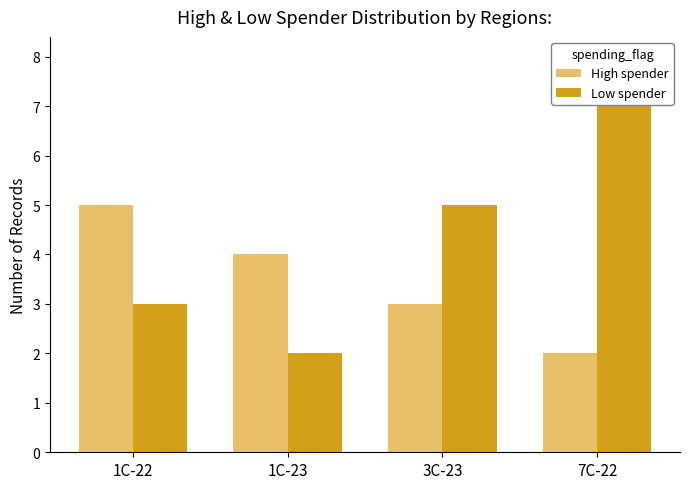

Rank the series by their maximum value, from highest to lowest.

Low spender, High spender